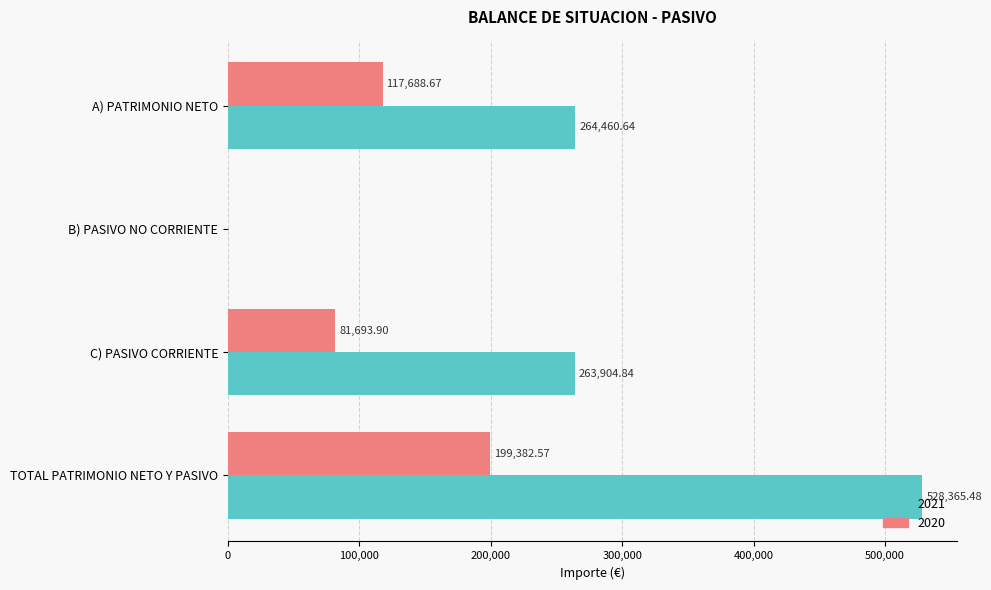

At which label is 2021 closest to 264182?

C) PASIVO CORRIENTE